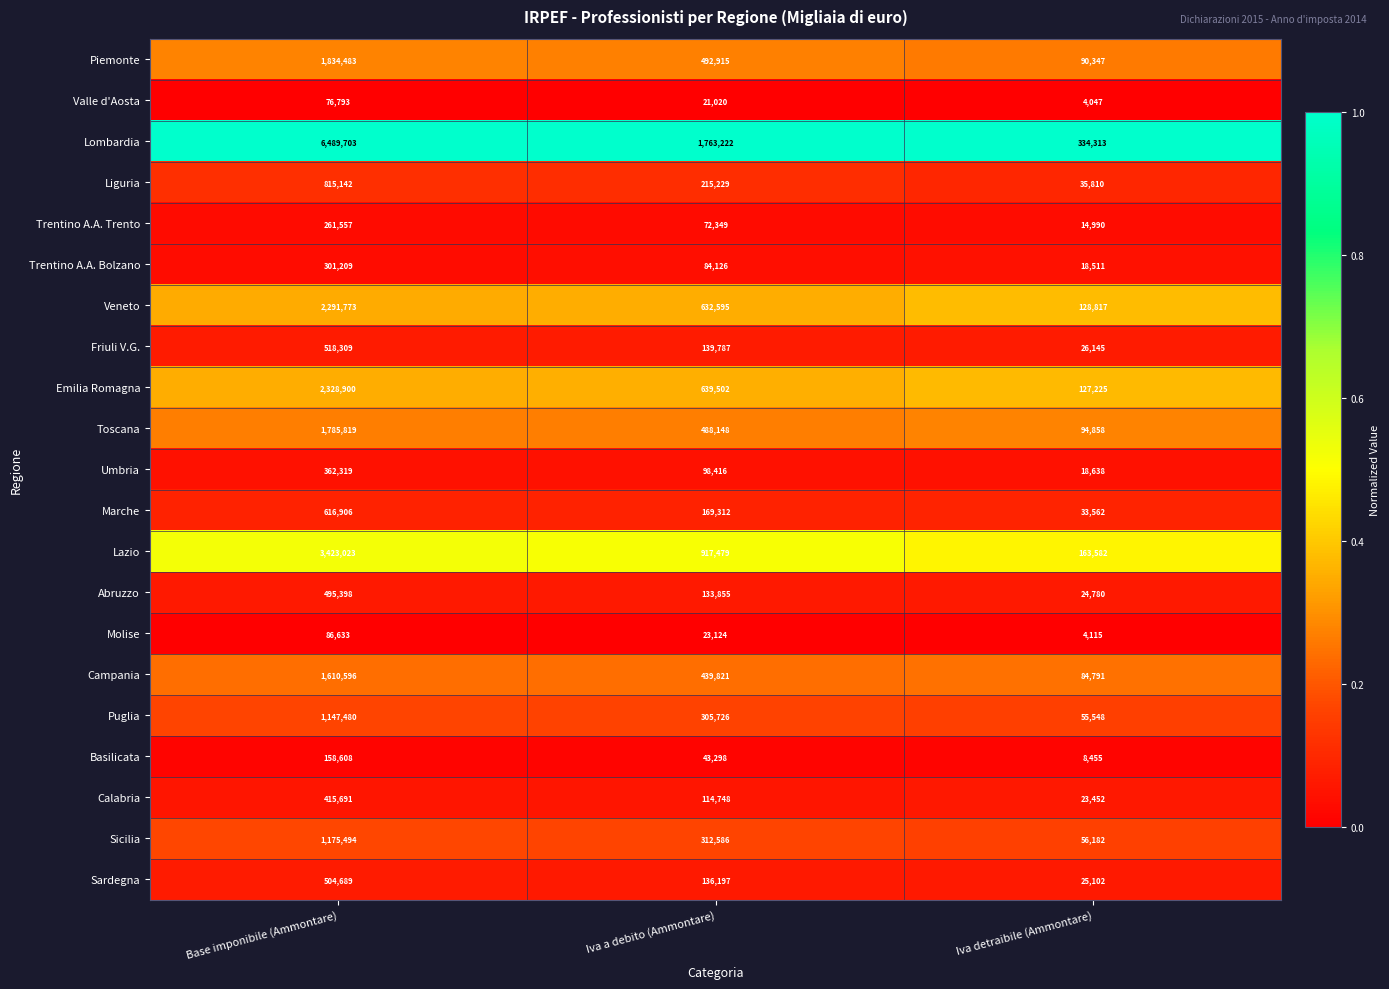

Which series changed the most between Iva a debito (Ammontare) and Iva detraibile (Ammontare)?

Lombardia